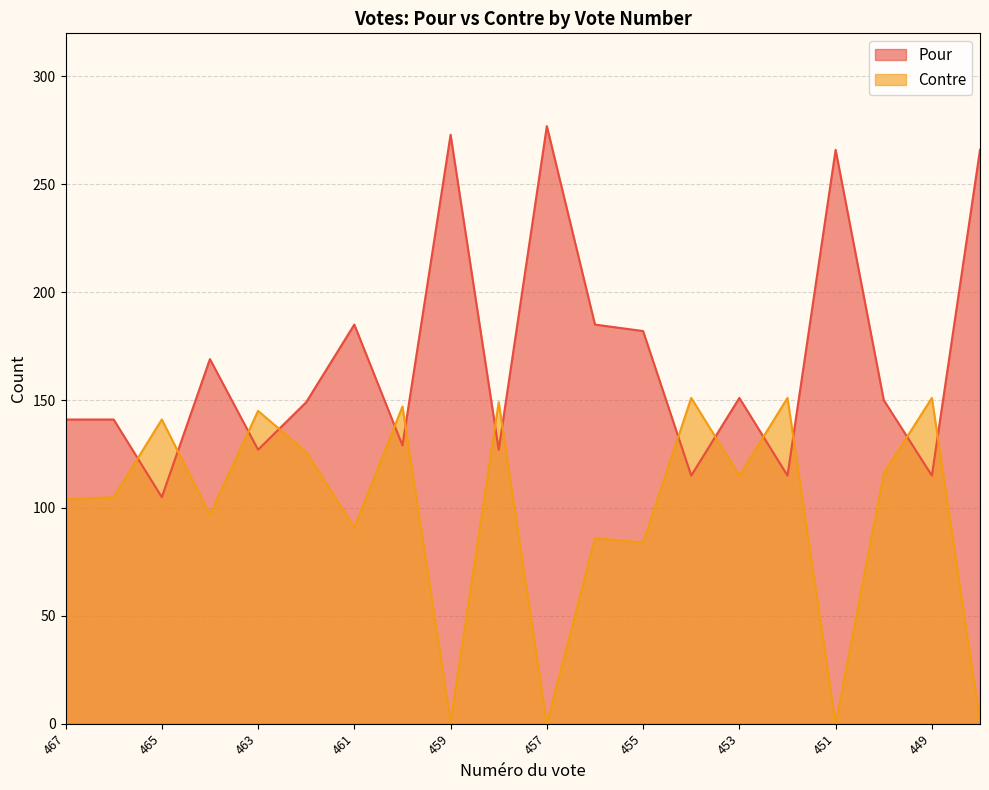

What are all the series names shown in the legend?

Pour, Contre